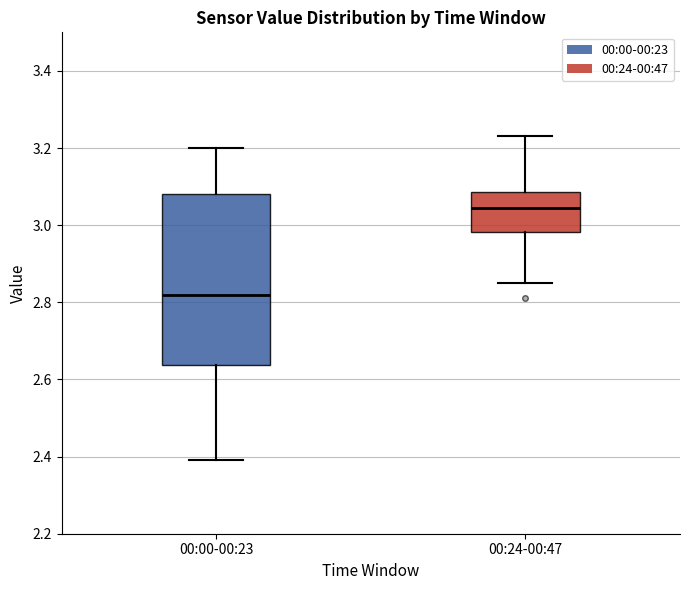

Comparing the boxes themselves (not the whiskers), which one is the tallest?

00:00-00:23